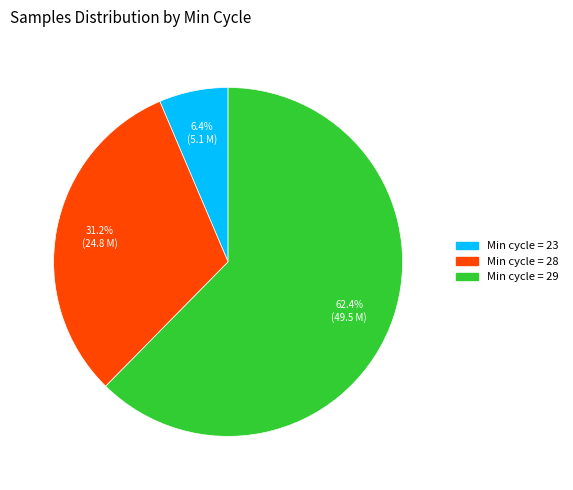

Does any single category account for the majority?

Yes